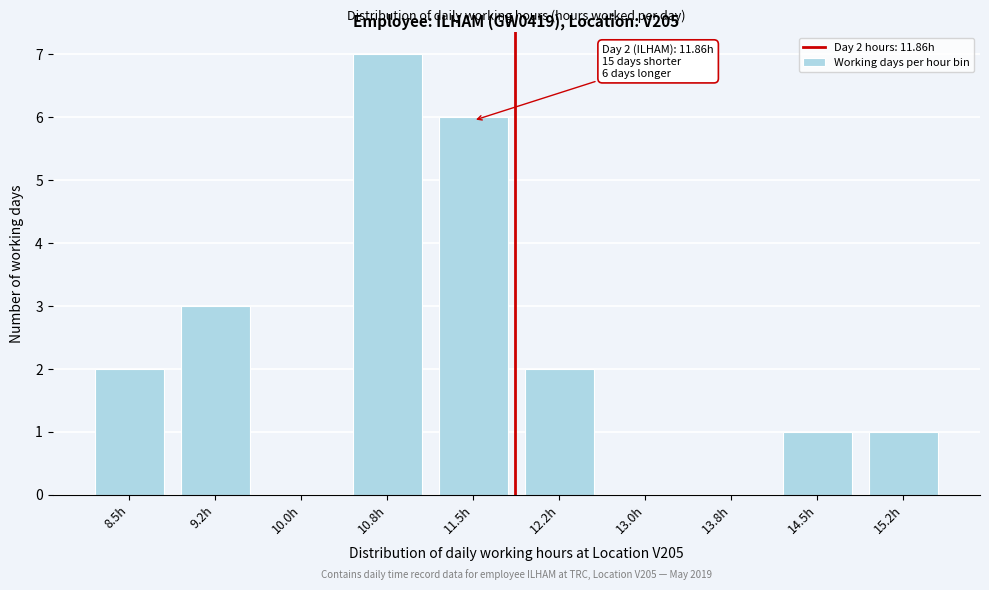

Reading left to right, what are all the values shown in this chart?

8.5h=2	9.2h=3	10.0h=0	10.8h=7	11.5h=6	12.2h=2	13.0h=0	13.8h=0	14.5h=1	15.2h=1